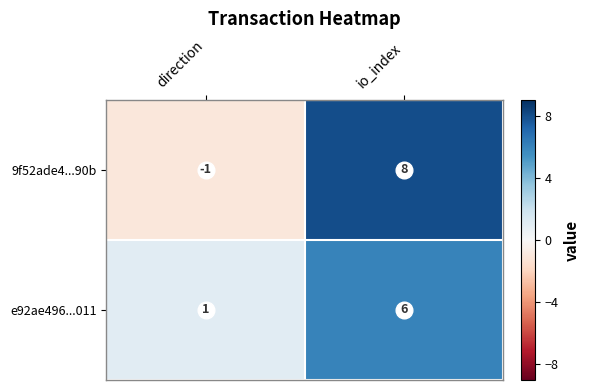

What is the total value across all series at io_index?

14